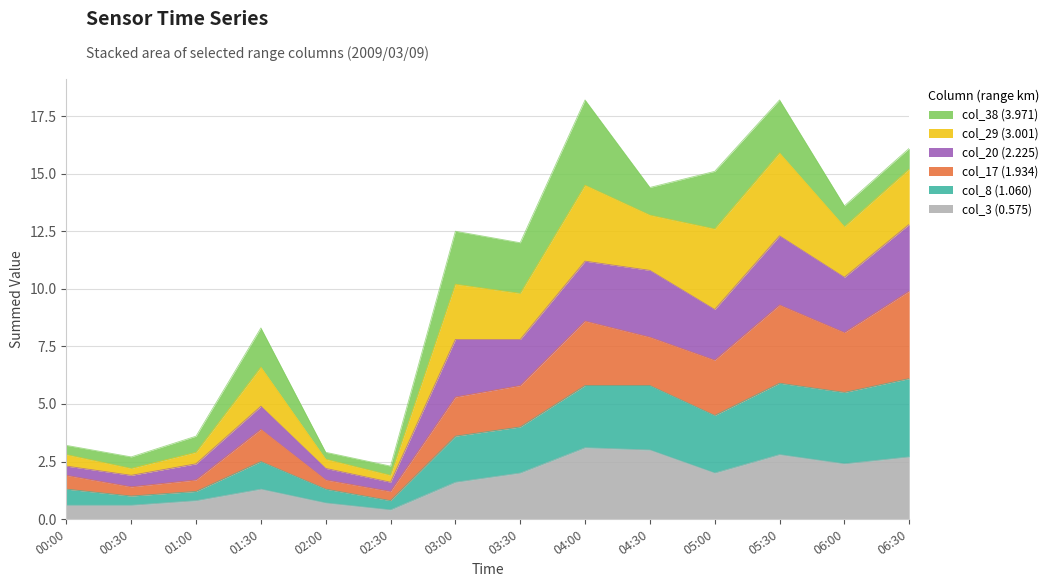

What is the highest value of the col_3 (0.575) series?

3.1